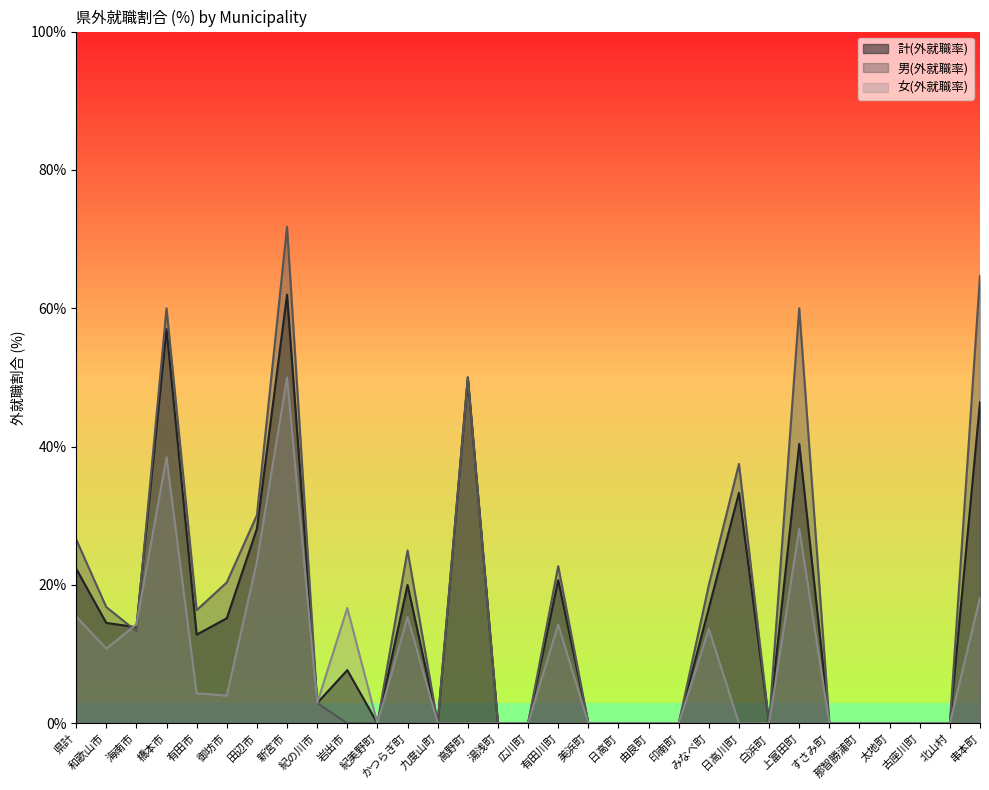

Is it true that 女(外就職率) equals 16.7 at 岩出市?

True